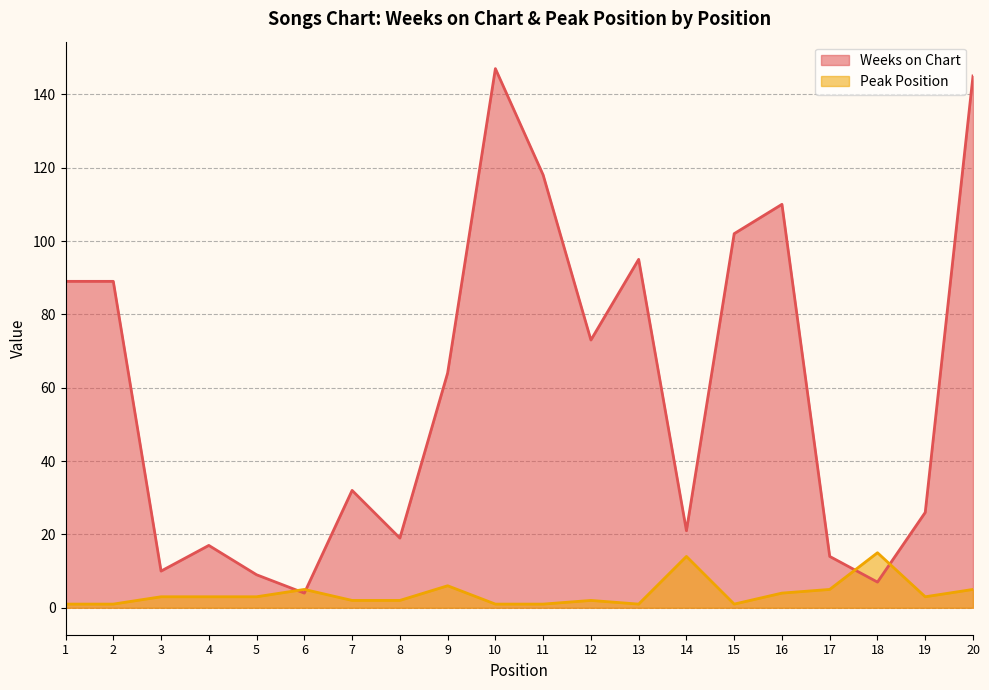

Reading left to right, list all the values displayed in this chart.

Weeks on Chart: 1=89	2=89	3=10	4=17	5=9	6=4	7=32	8=19	9=64	10=147	11=118	12=73	13=95	14=21	15=102	16=110	17=14	18=7	19=26	20=145
Peak Position: 1=1	2=1	3=3	4=3	5=3	6=5	7=2	8=2	9=6	10=1	11=1	12=2	13=1	14=14	15=1	16=4	17=5	18=15	19=3	20=5